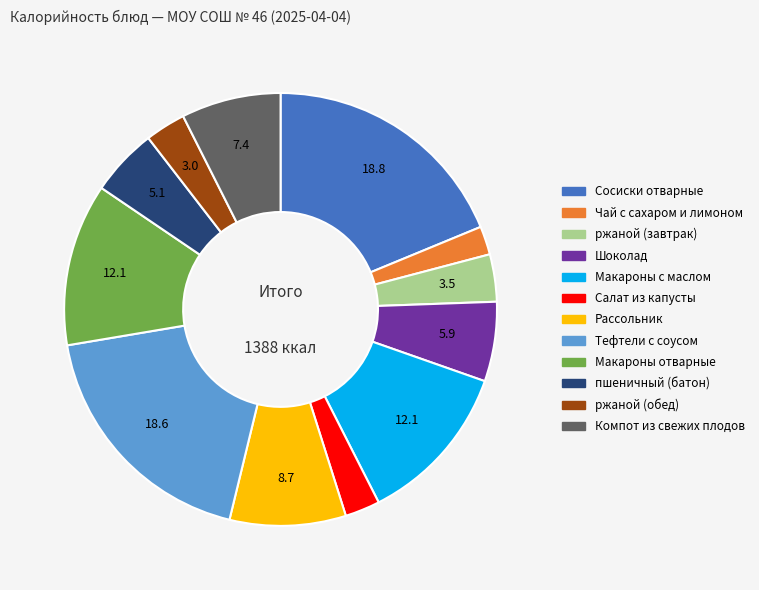

True or false: пшеничный (батон) accounts for 5% of the total.

True